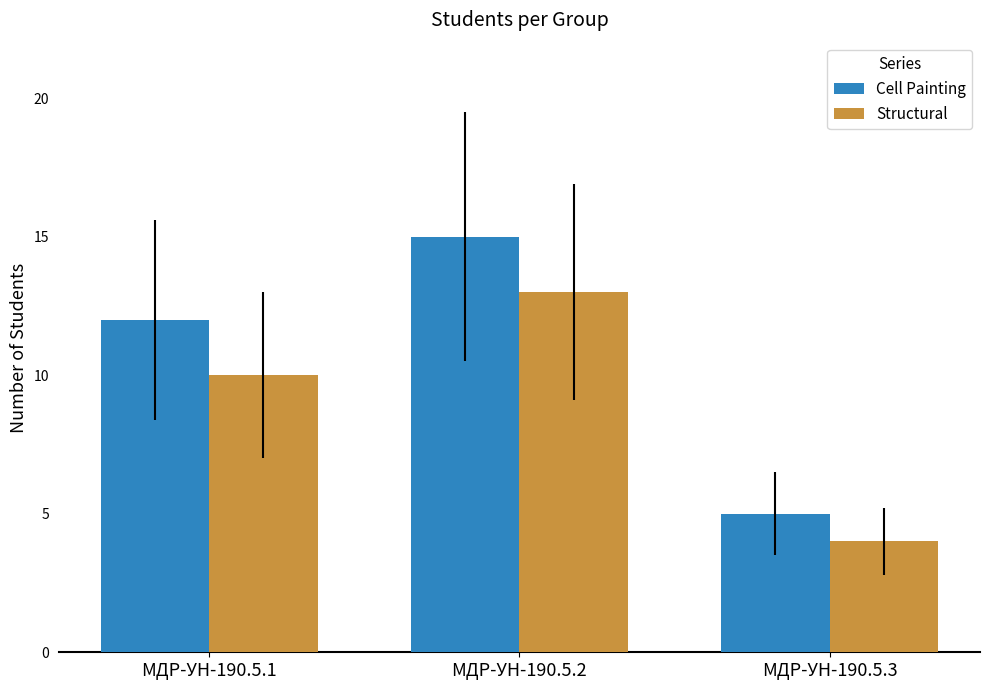

What is the sum of all Cell Painting values?

32